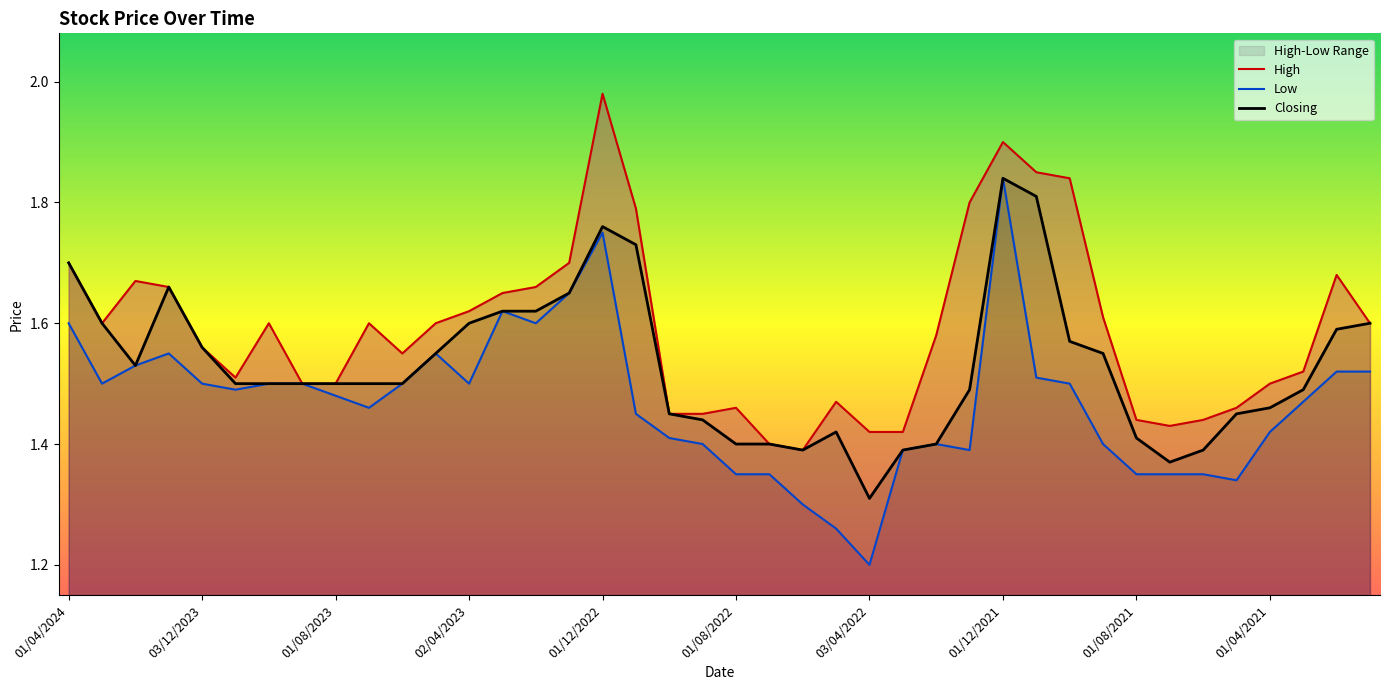

Which series has the largest total across all categories?

High